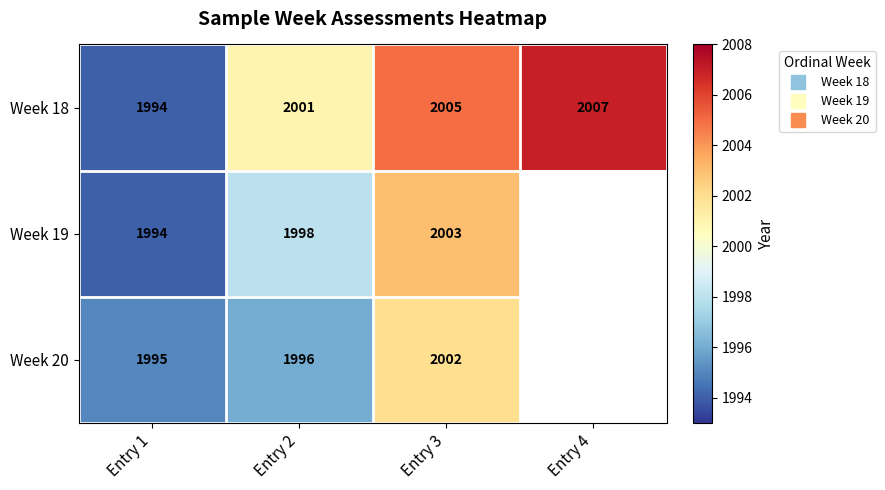

How many values in Week 20 are above zero?

3